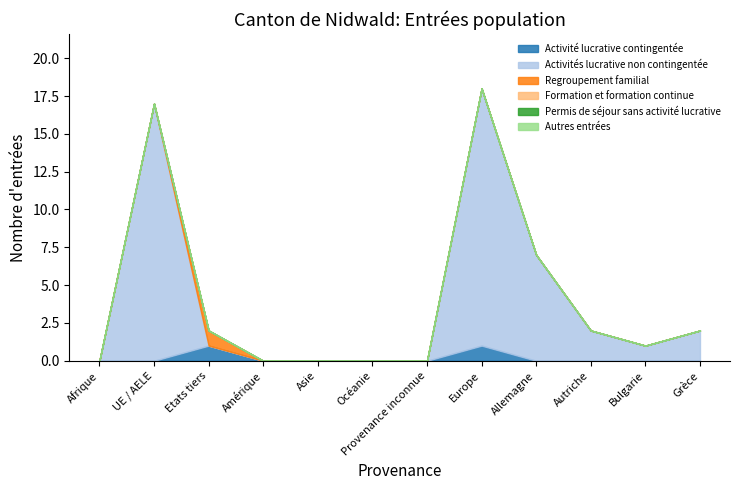

Reading left to right, what are all the values shown in this chart?

Activité lucrative contingentée: 0	0	1	0	0	0	0	1	0	0	0	0
Activités lucrative non contingentée: 0	17	0	0	0	0	0	17	7	2	1	2
Regroupement familial: 0	0	1	0	0	0	0	0	0	0	0	0
Formation et formation continue: 0	0	0	0	0	0	0	0	0	0	0	0
Permis de séjour sans activité lucrative: 0	0	0	0	0	0	0	0	0	0	0	0
Autres entrées: 0	0	0	0	0	0	0	0	0	0	0	0